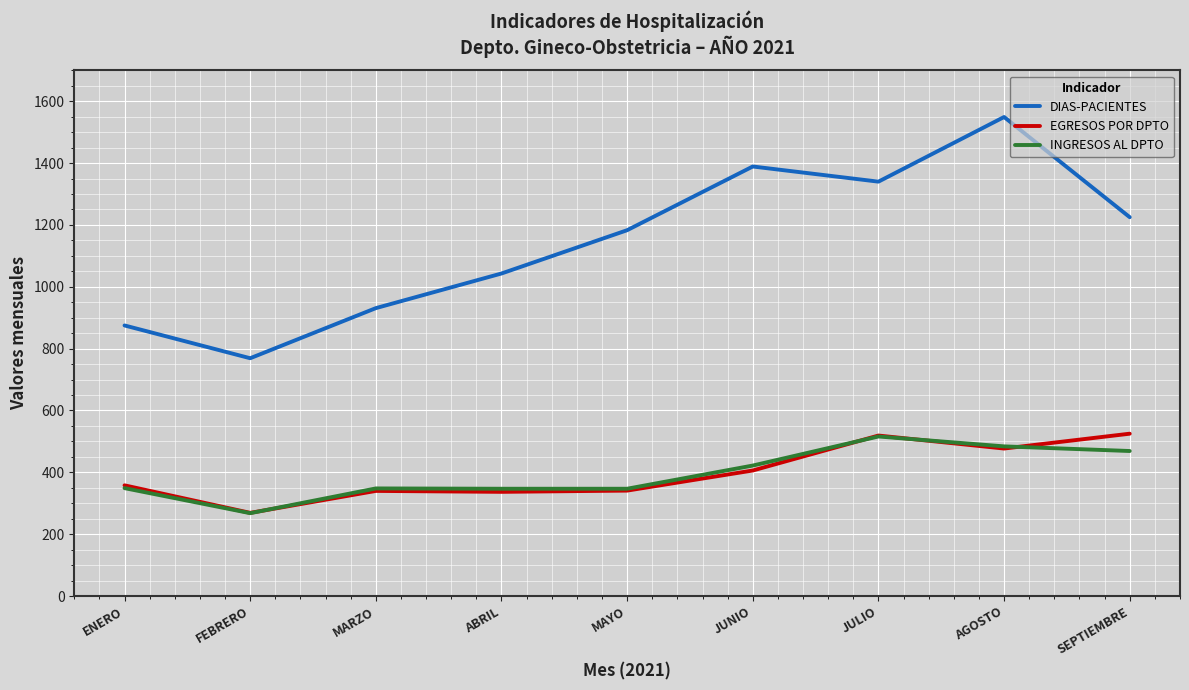

Read the DIAS-PACIENTES value at SEPTIEMBRE.

1225